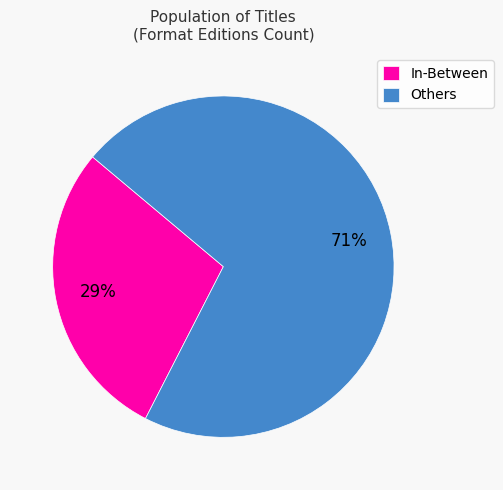

Which has a higher value, Others or In-Between?

Others